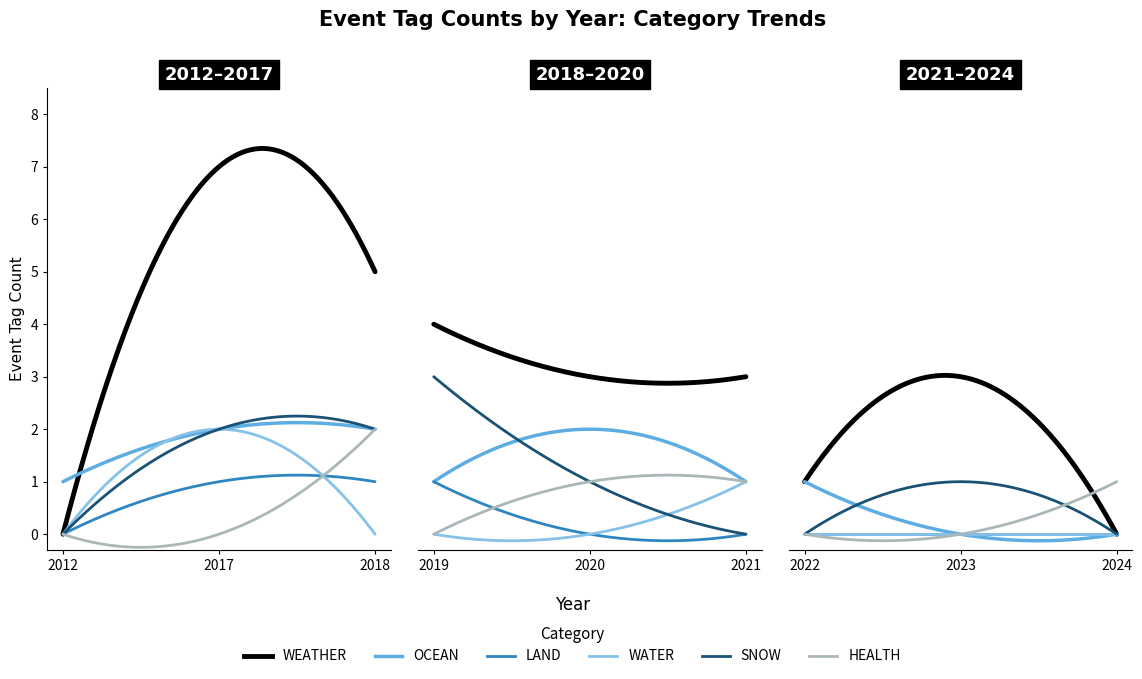

Is it true that OCEAN equals 0 at 1?

False